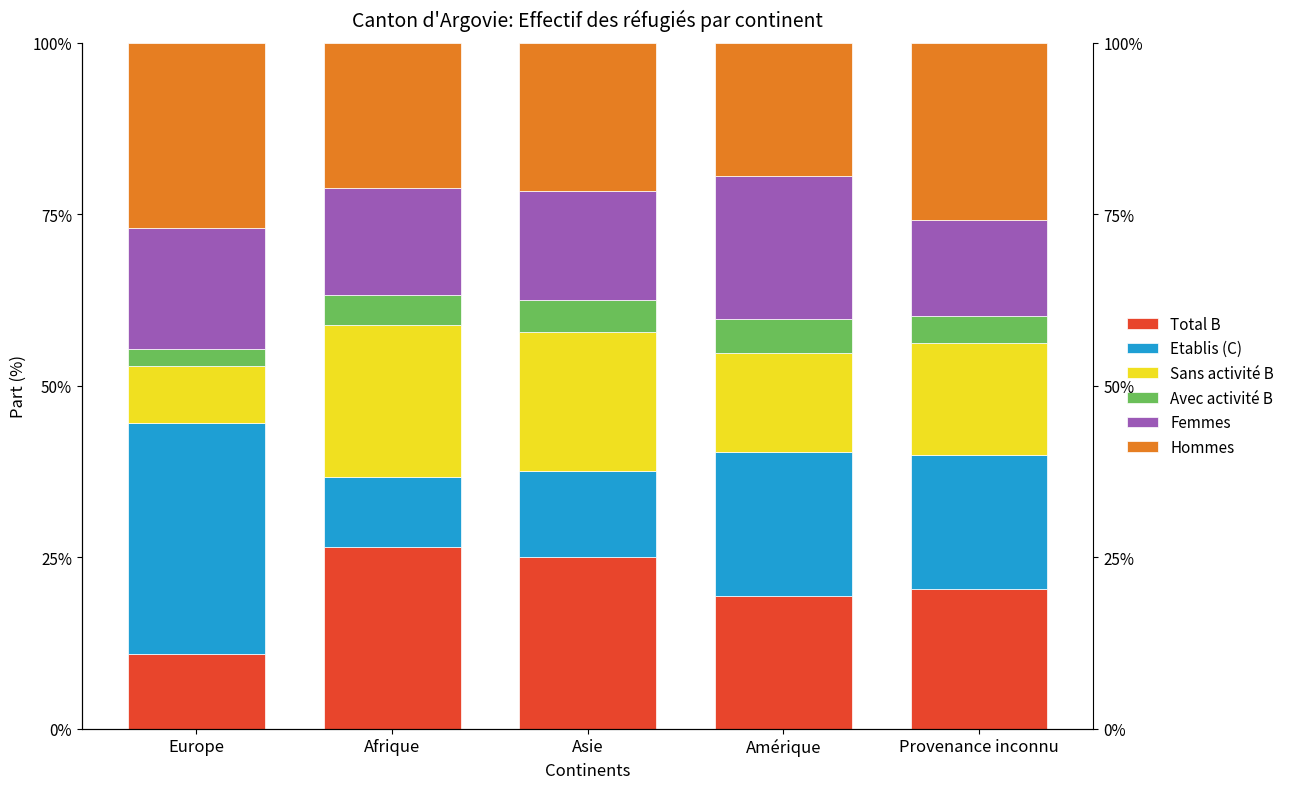

True or false: Femmes has a value of 27.2 at Europe.

False